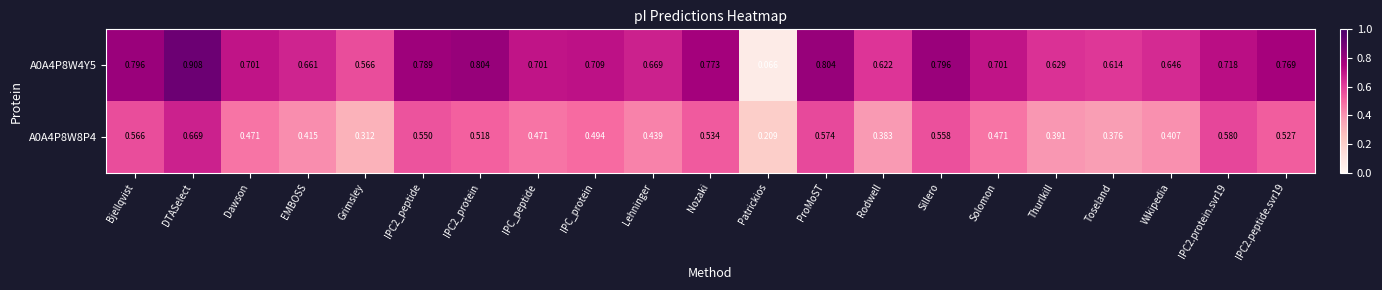

Count the number of data series in this chart.

2